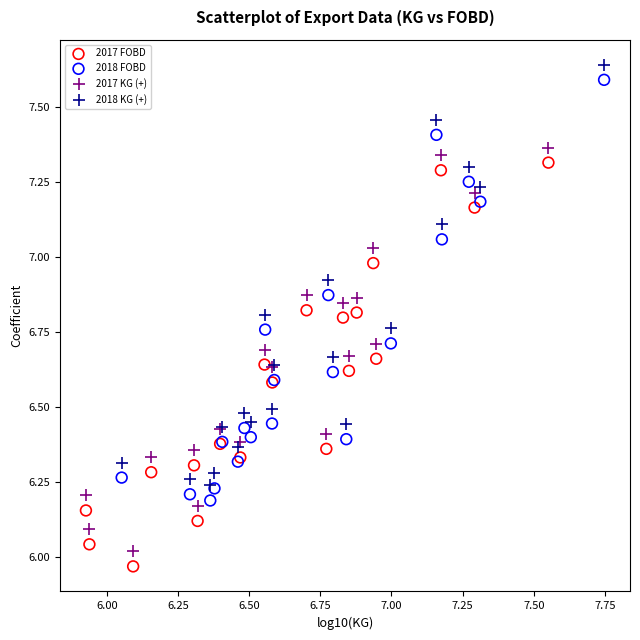

What are all the series names shown in the legend?

2017 FOBD, 2018 FOBD, 2017 KG (+), 2018 KG (+)